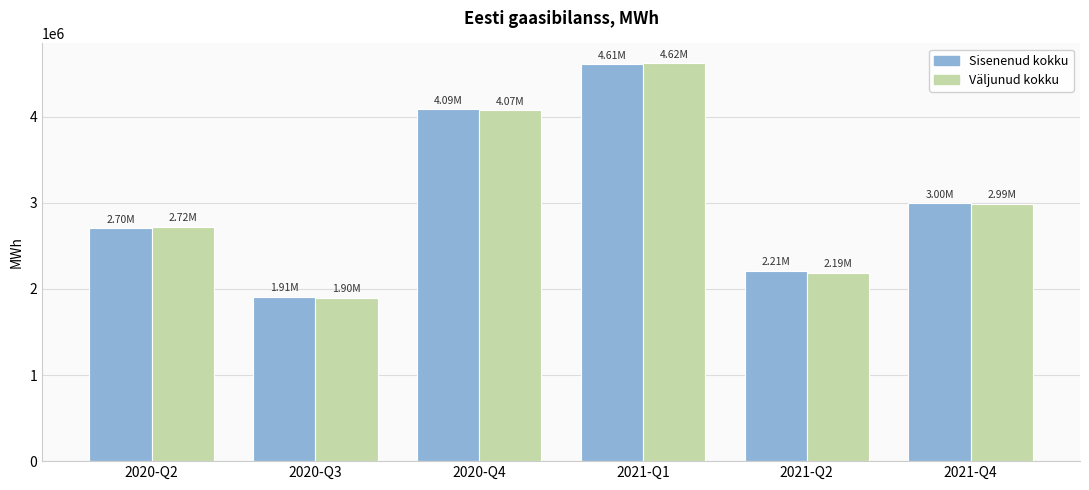

What is the total value across all series at 2020-Q3?

3806634.3